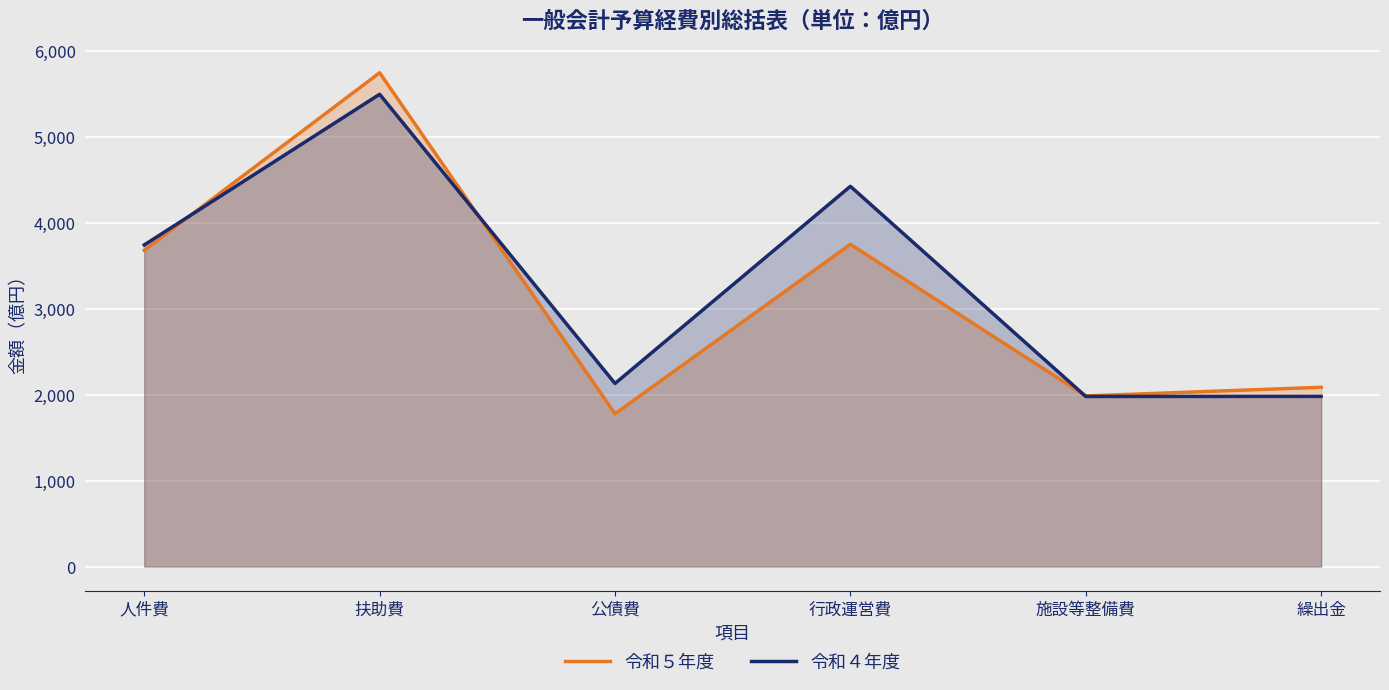

What is the difference between the maximum and minimum values in the 令和５年度 series?

3968